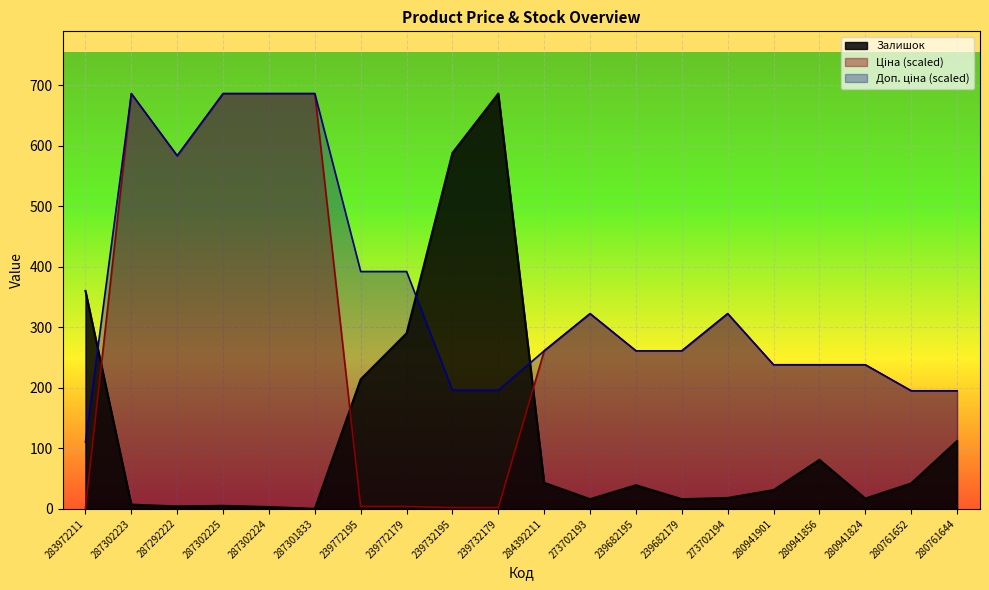

How many lines are shown in the chart?

3